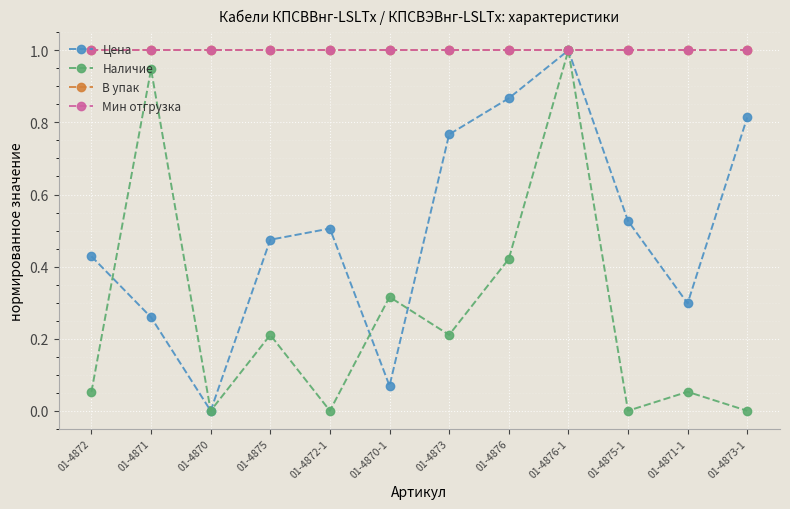

Does the chart have visible grid lines?

Yes